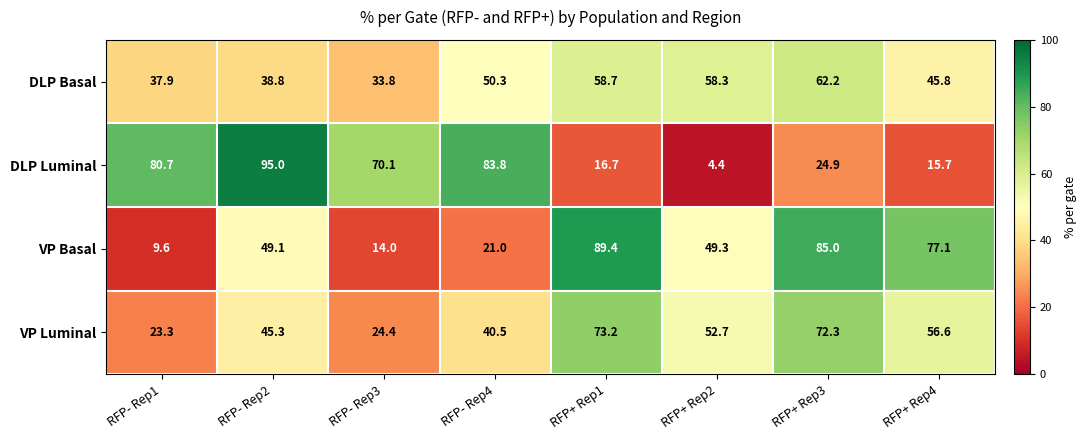

What is the lowest value of the DLP Basal series?

33.8